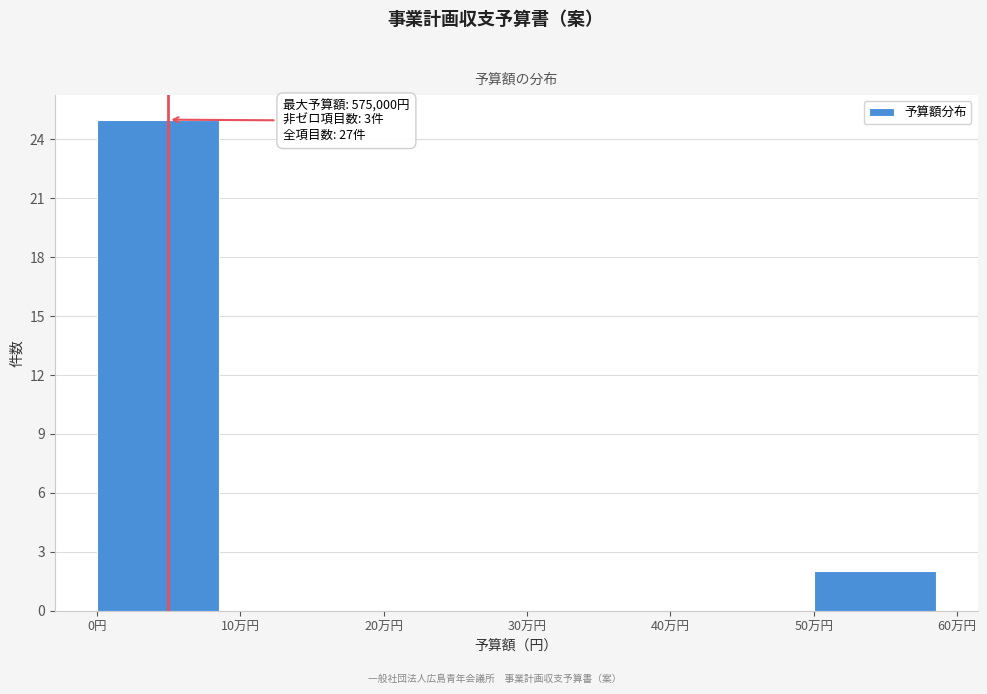

Reading left to right, transcribe all the data shown in this chart.

0円=25	10万円=0	20万円=0	30万円=0	40万円=0	50万円=2